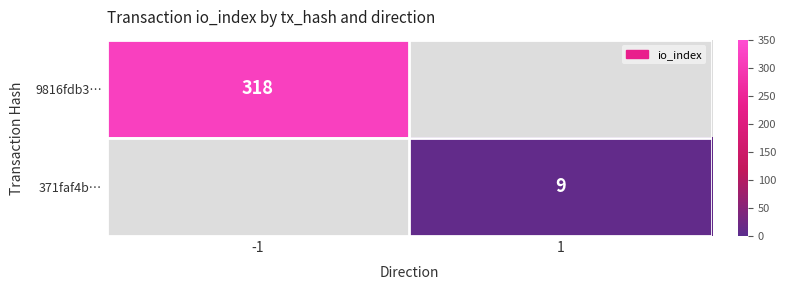

Which category has the lowest value across all series?

1